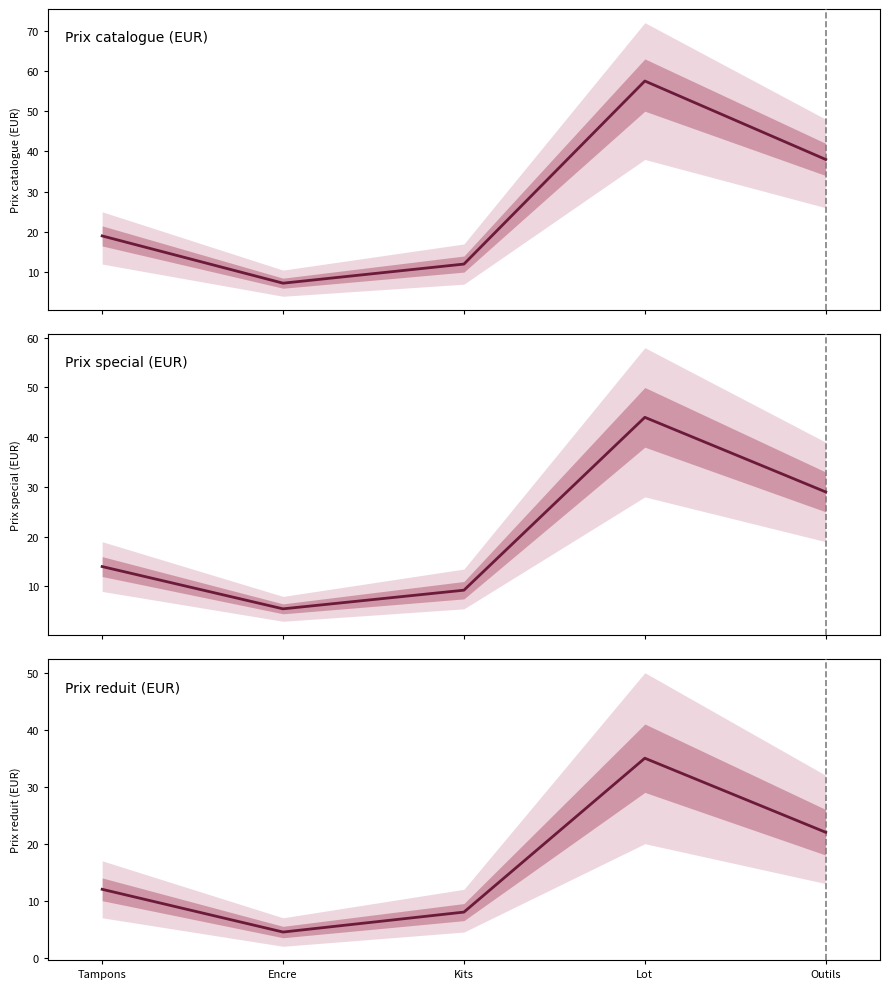

Reading right to left, list all the values displayed in this chart.

Prix catalogue (EUR): 38.0	57.5	12.0	7.2	19.0
Prix special (EUR): 29.0	44.0	9.2	5.5	14.0
Prix reduit (EUR): 22.0	35.0	8.0	4.5	12.0